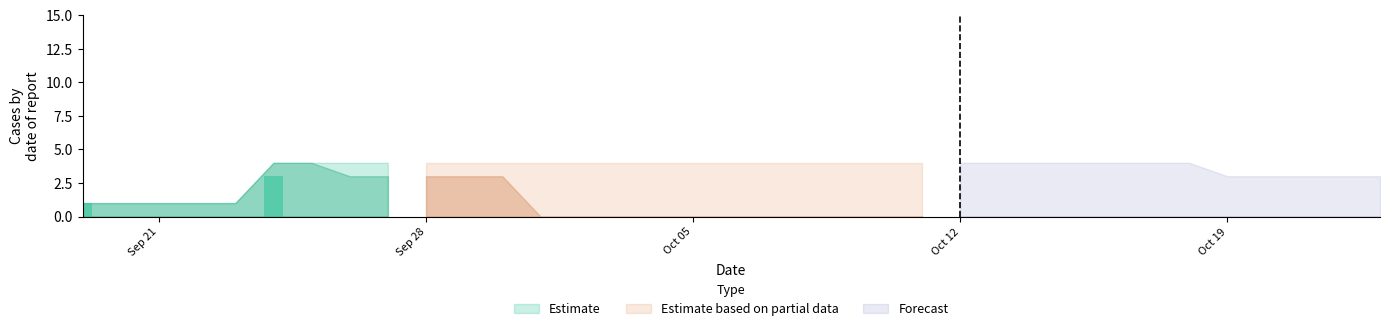

What is the maximum value shown in the chart?

3